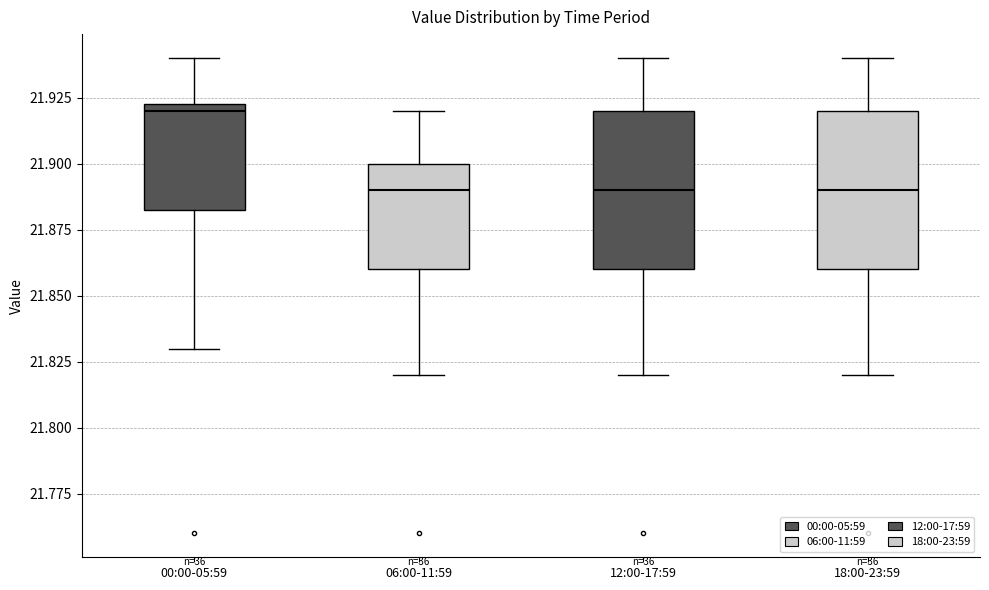

Reading left to right, transcribe this box plot: for each box, give where its median line is, the range the box spans, and where its two whiskers end, as read against the y-axis. The values are not printed on the chart, so give them approximately, as read against the axis.

00:00-05:59: median 21.920, box 21.885 to 21.925, whiskers 21.830 to 21.940
06:00-11:59: median 21.890, box 21.860 to 21.900, whiskers 21.820 to 21.920
12:00-17:59: median 21.890, box 21.860 to 21.920, whiskers 21.820 to 21.940
18:00-23:59: median 21.890, box 21.860 to 21.920, whiskers 21.820 to 21.940